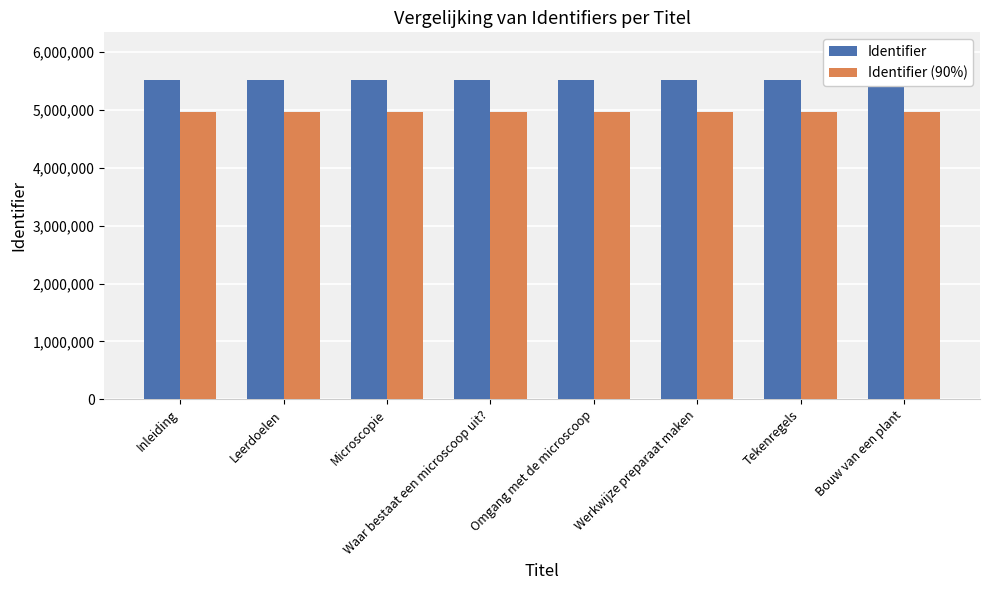

How many bars are there in each group?

2